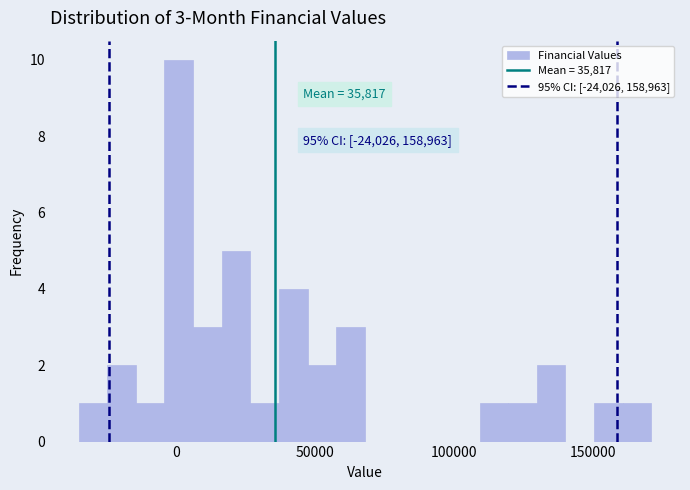

Read against the x-axis, roughly where is the centre of the tallest bar?

0